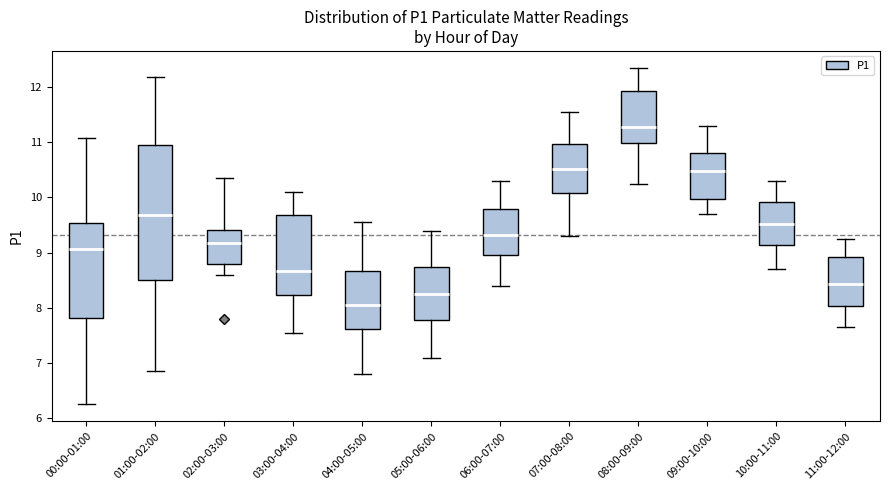

Which box has the highest median line?

08:00-09:00